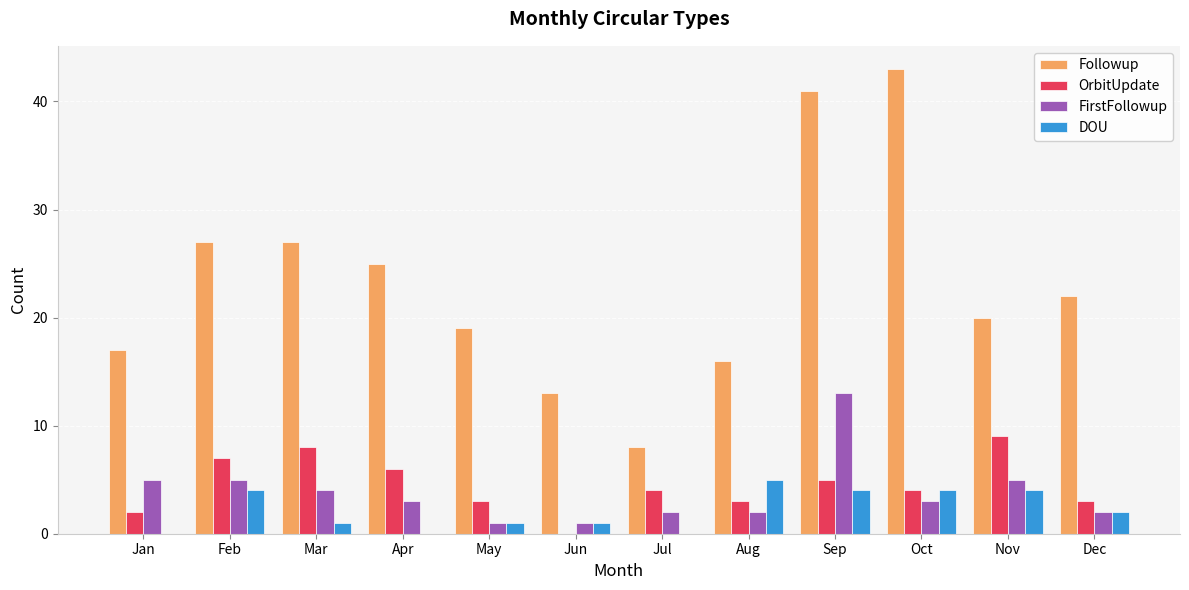

The value of OrbitUpdate at Feb is 7. True or false?

True